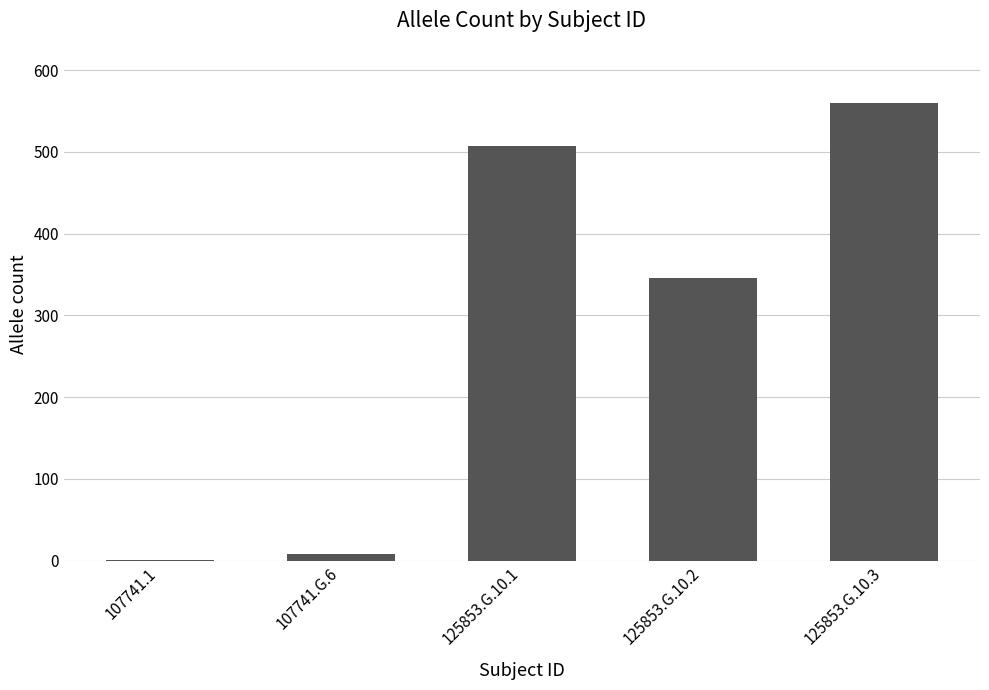

Reading left to right, extract all data points from this chart.

1	8	507	346	560